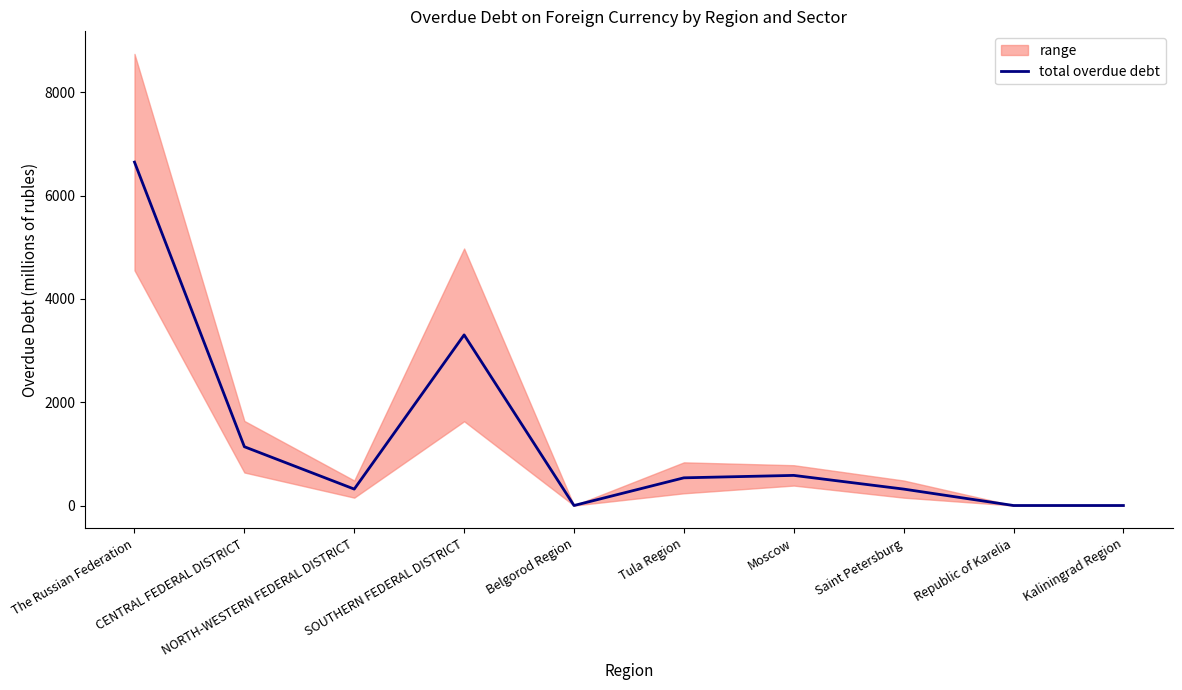

How many categories are shown in the chart?

10